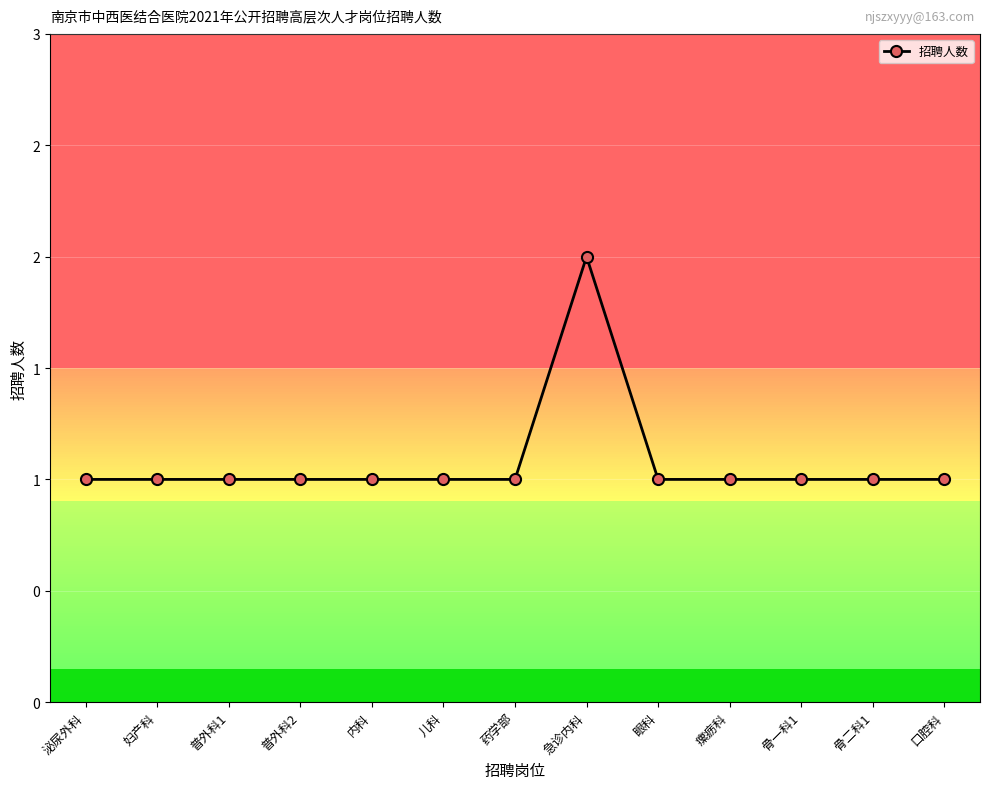

The chart shows a value of 1 at 妇产科. True or false?

True